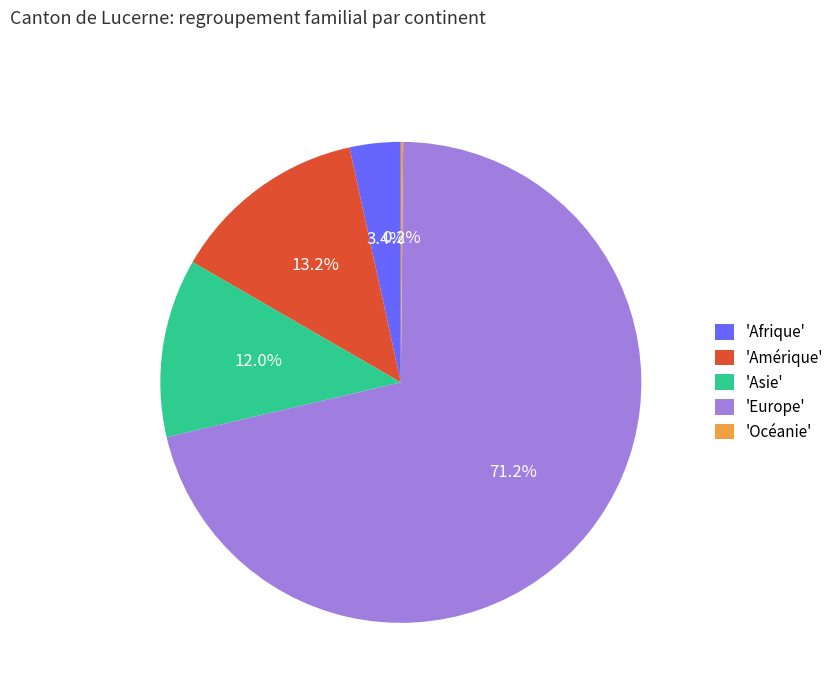

Does 'Europe' represent more than half of the total?

Yes